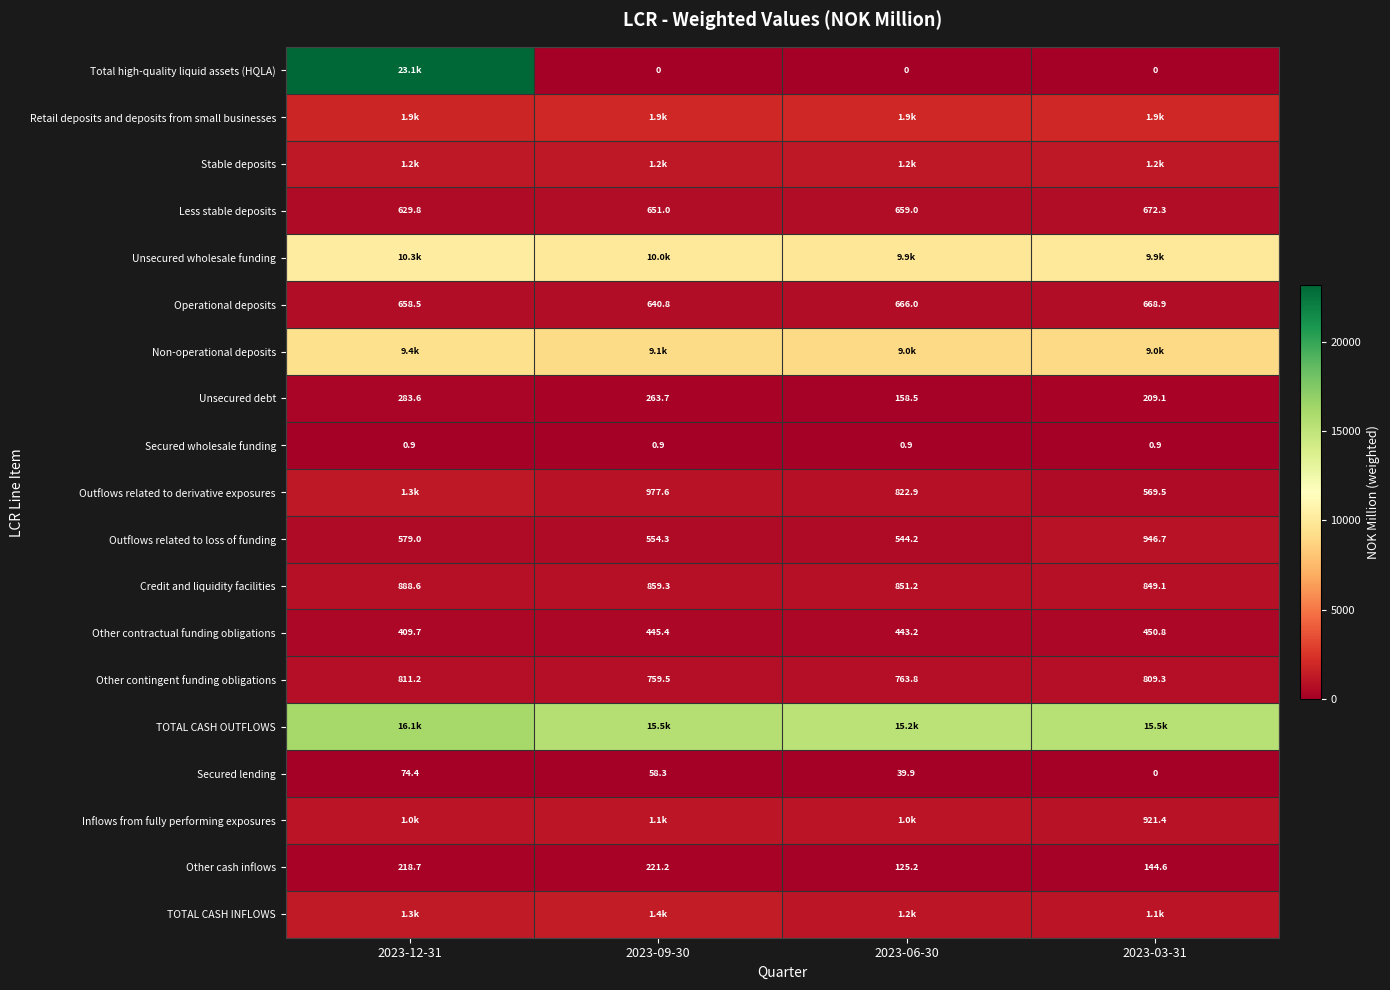

What is the maximum value for Other cash inflows?

221.2